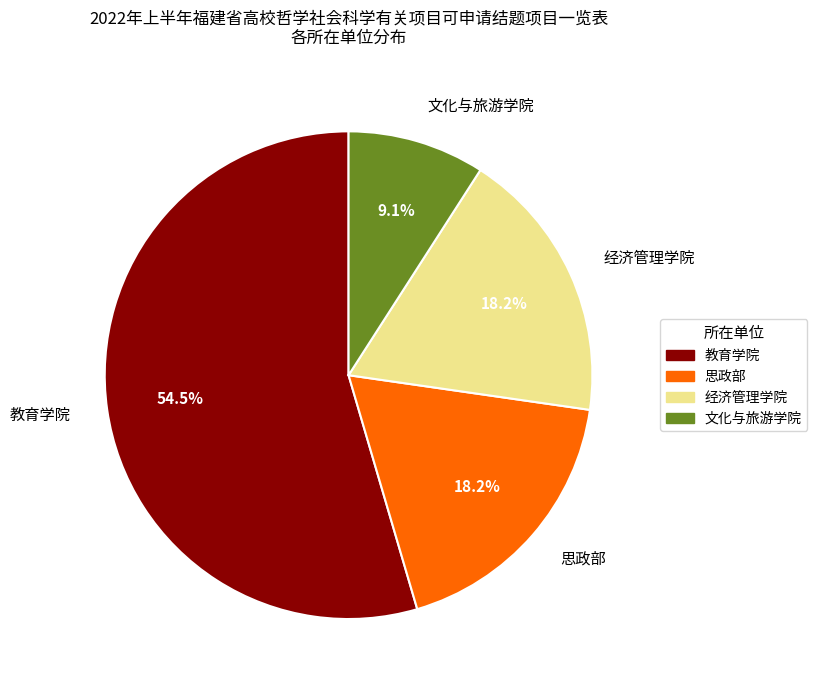

What percentage is the 文化与旅游学院 slice, to the nearest percent?

9%